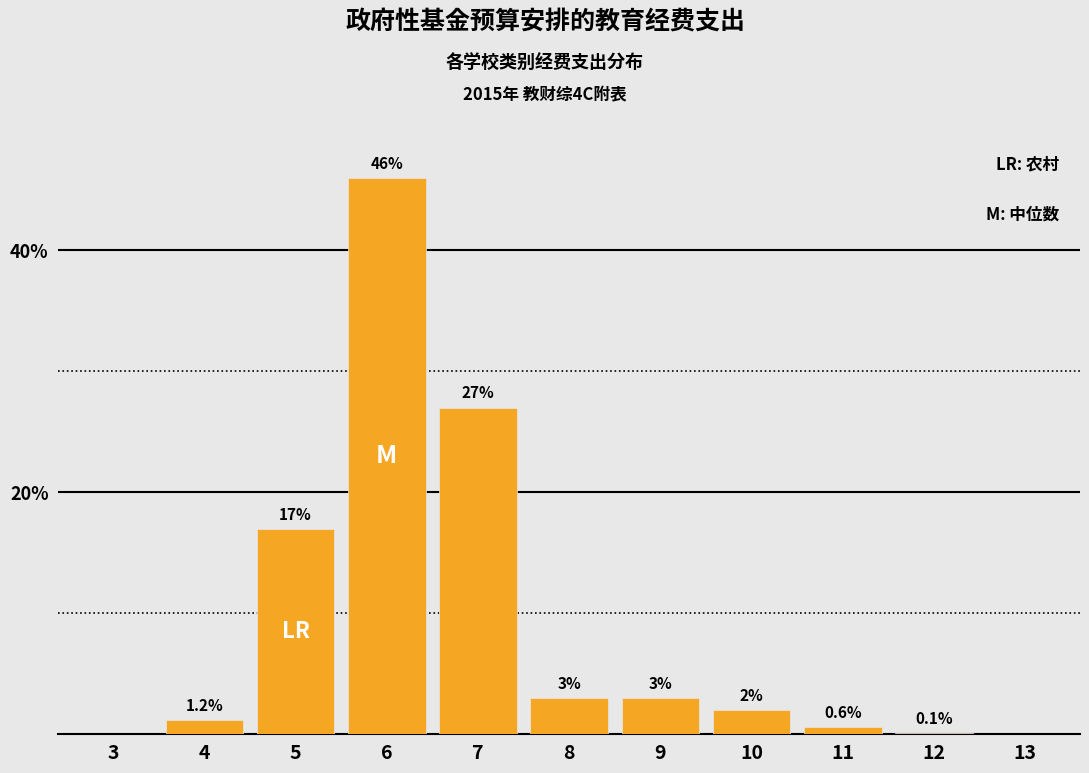

Reading left to right, list all the values displayed in this chart.

3=0.0	4=1.2	5=17.0	6=46.0	7=27.0	8=3.0	9=3.0	10=2.0	11=0.6	12=0.1	13=0.0